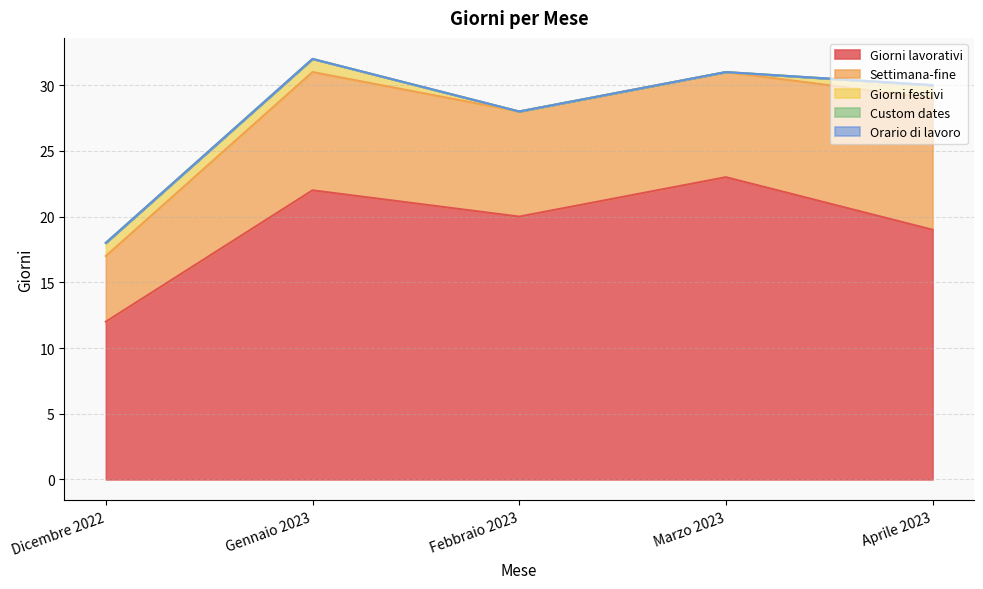

At how many categories does at least one series exceed 20?

2